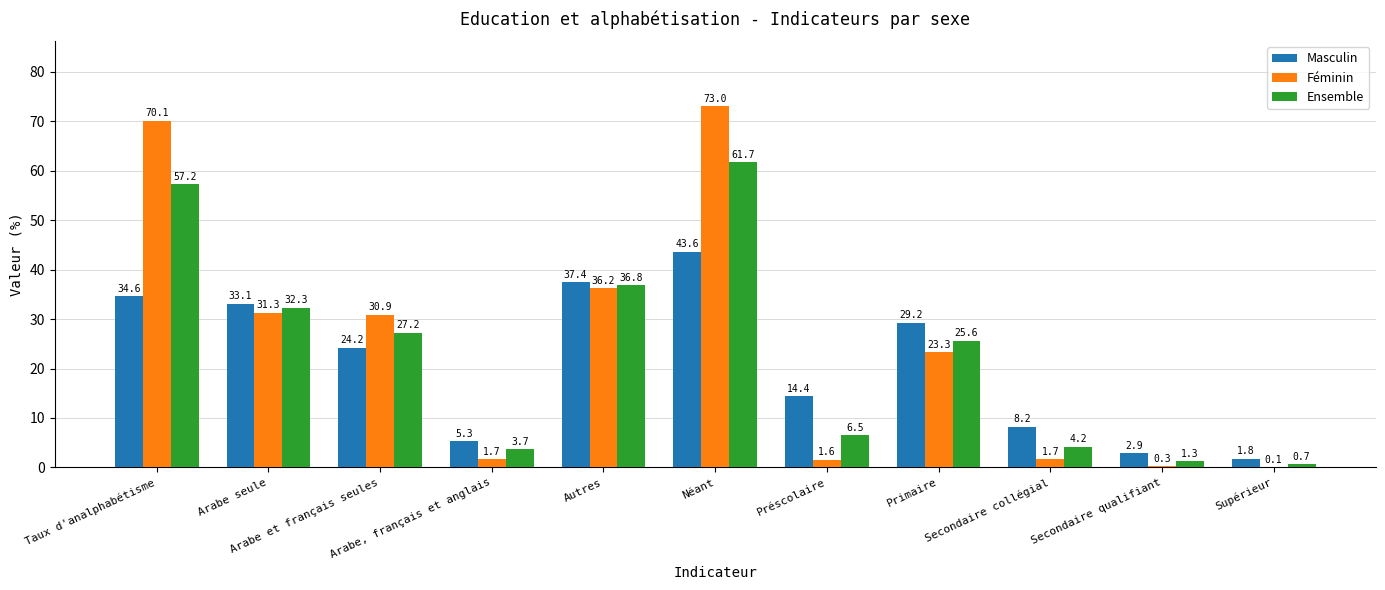

The Ensemble series shows 25.6 at Primaire. True or false?

True